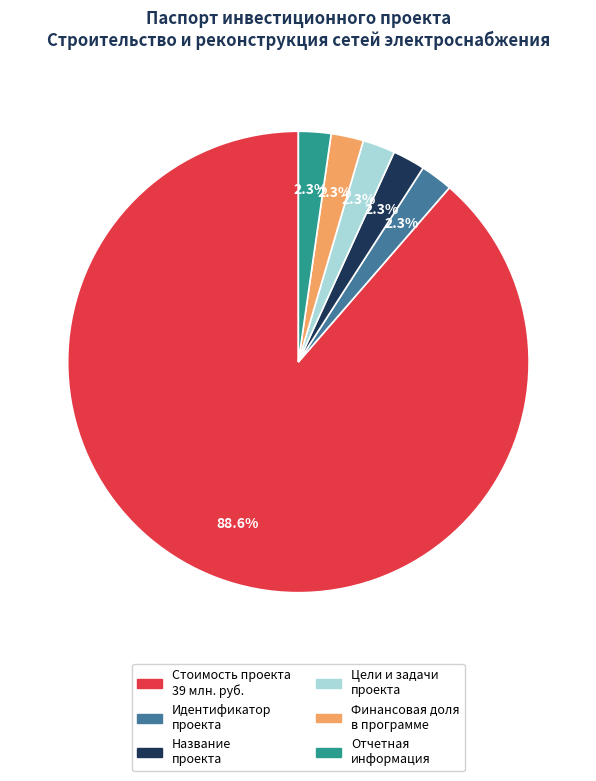

Is the sum of Отчетная информация and Цели и задачи проекта greater than half?

No